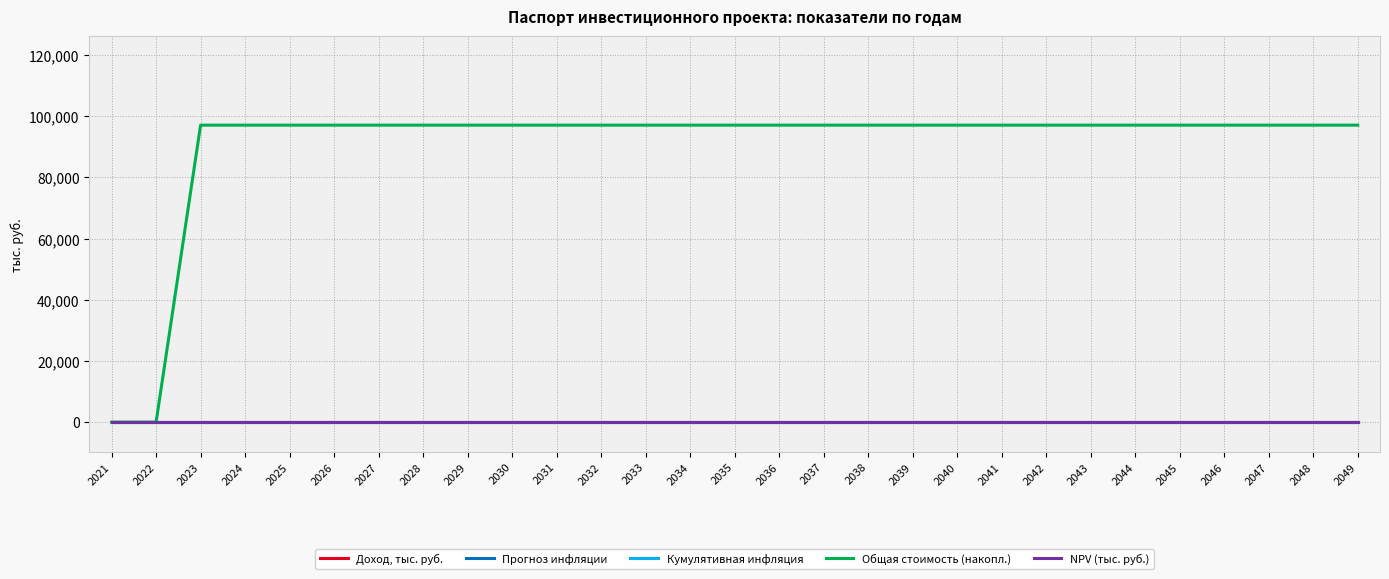

Does the chart display data point markers on the line(s)?

No